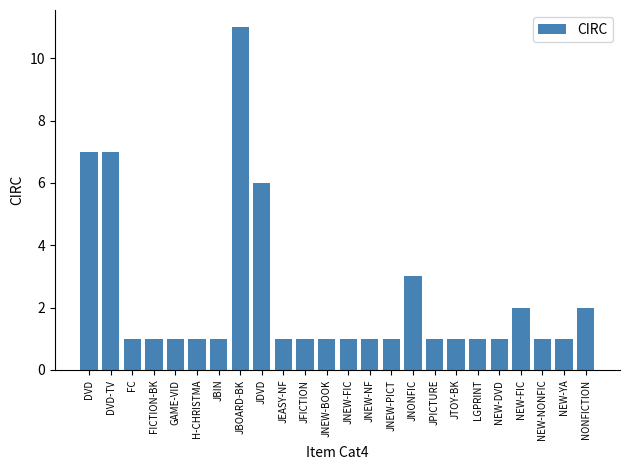

Reading left to right, extract all data points from this chart.

7	7	1	1	1	1	1	11	6	1	1	1	1	1	1	3	1	1	1	1	2	1	1	2